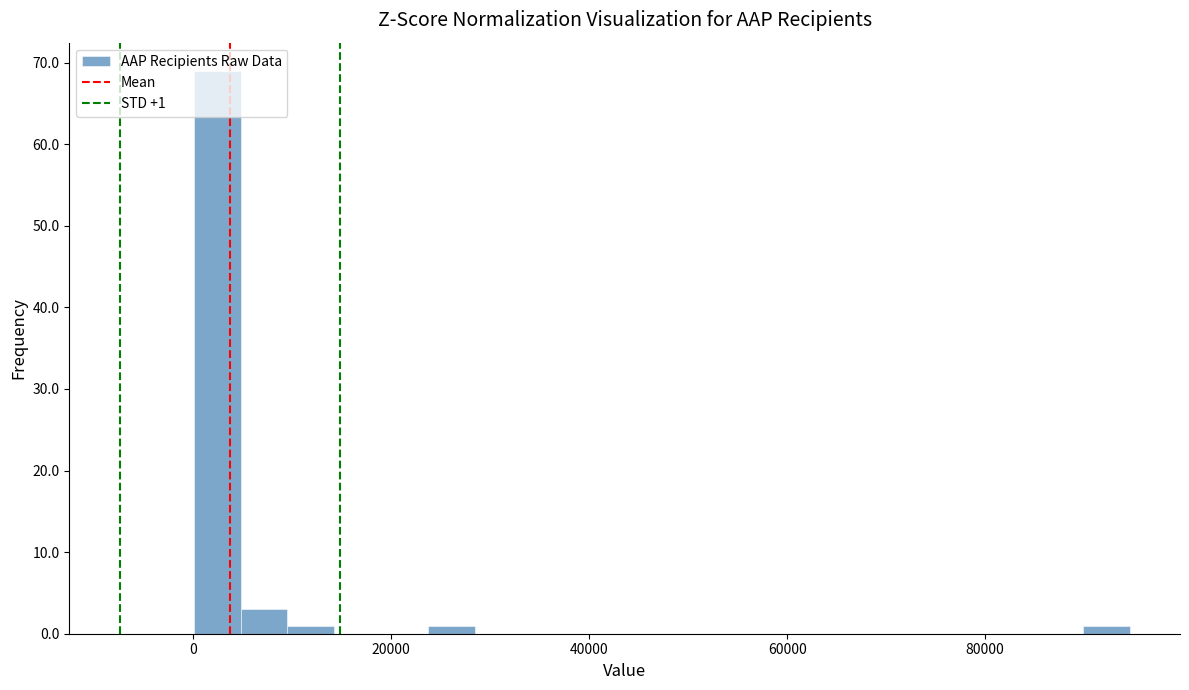

Read against the x-axis, roughly where is the centre of the tallest bar?

2000